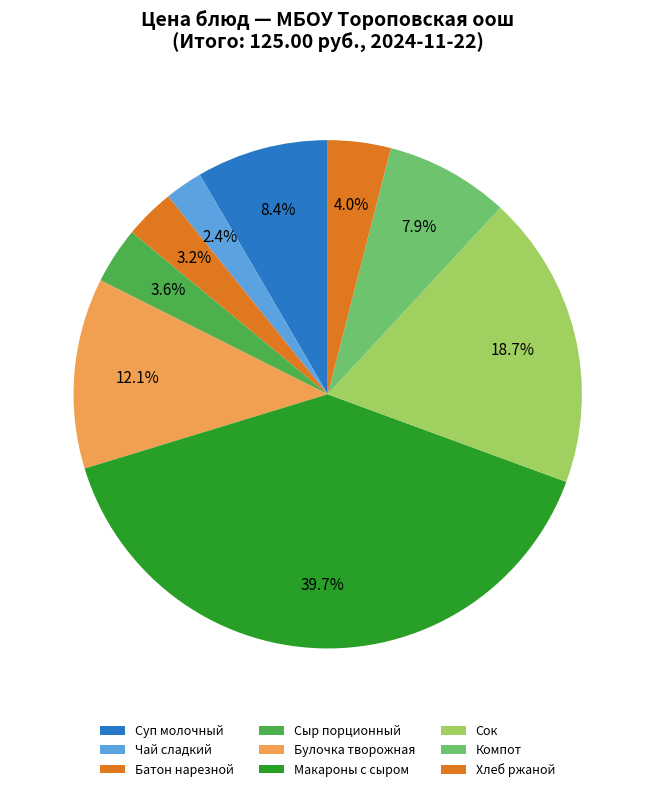

What percentage is NOT represented by Батон нарезной?

96.8%